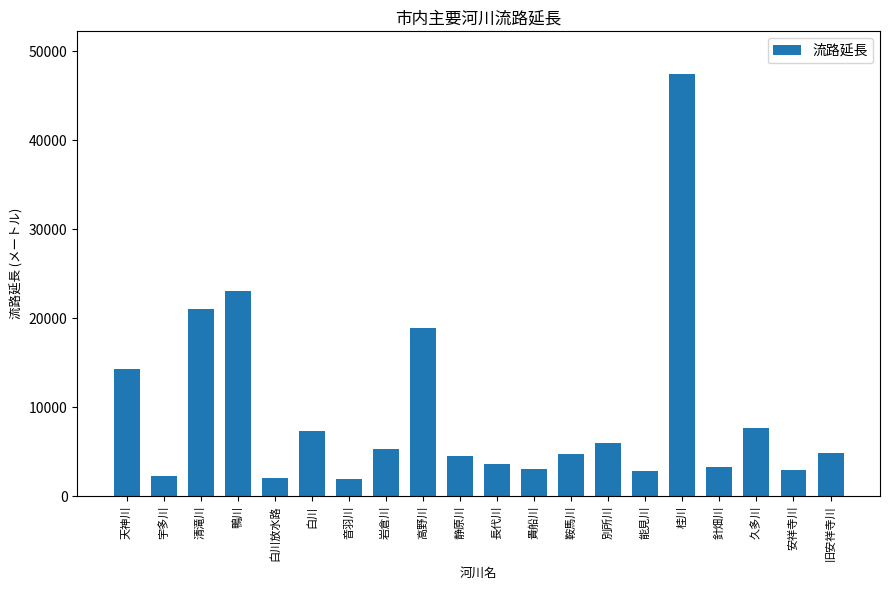

Approximately how many times larger is the value at 別所川 compared to 天神川?

0.4